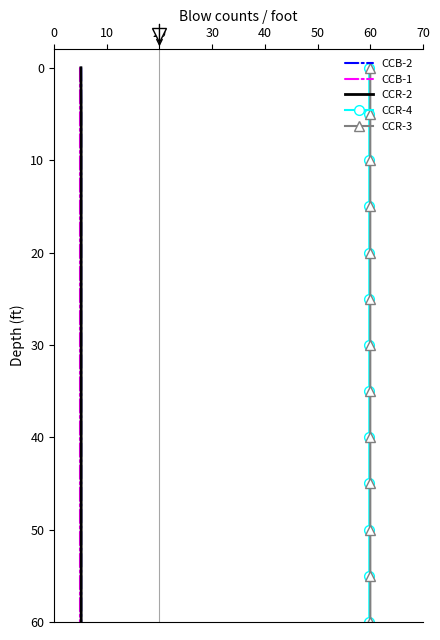

True or false: CCR-3 and CCB-1 intersect in this chart.

False